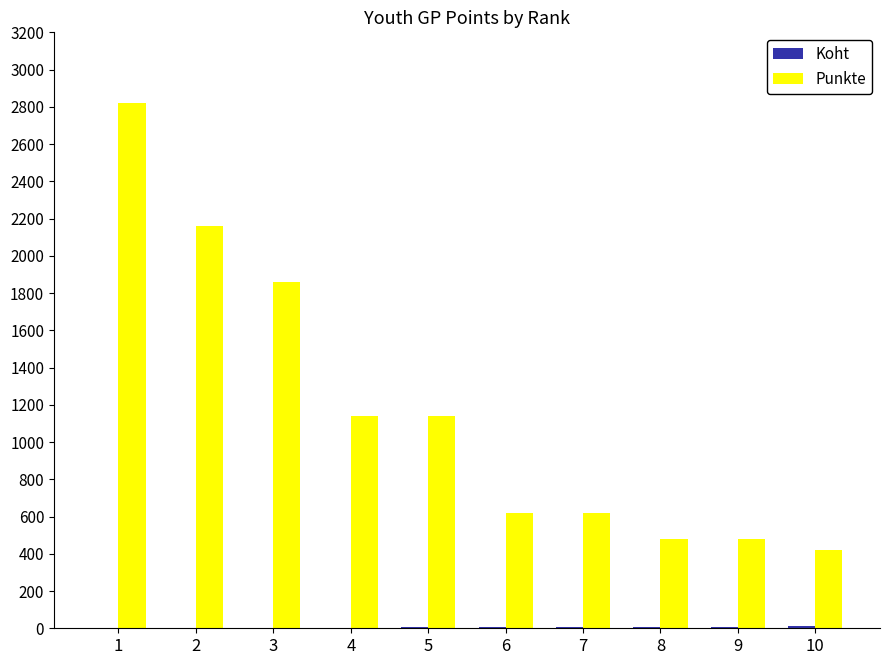

Which series has the largest total across all categories?

Punkte